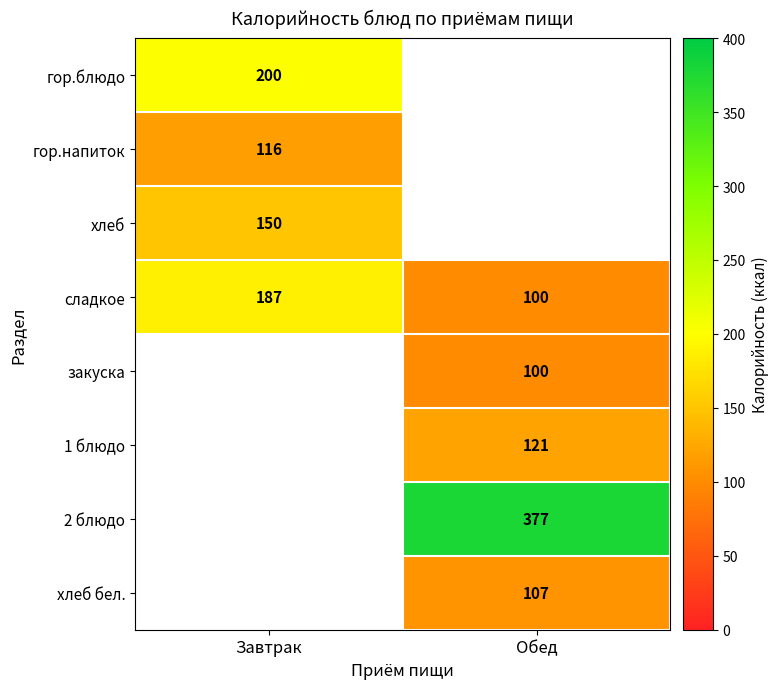

List the labels in order of сладкое value, largest first.

Завтрак, Обед